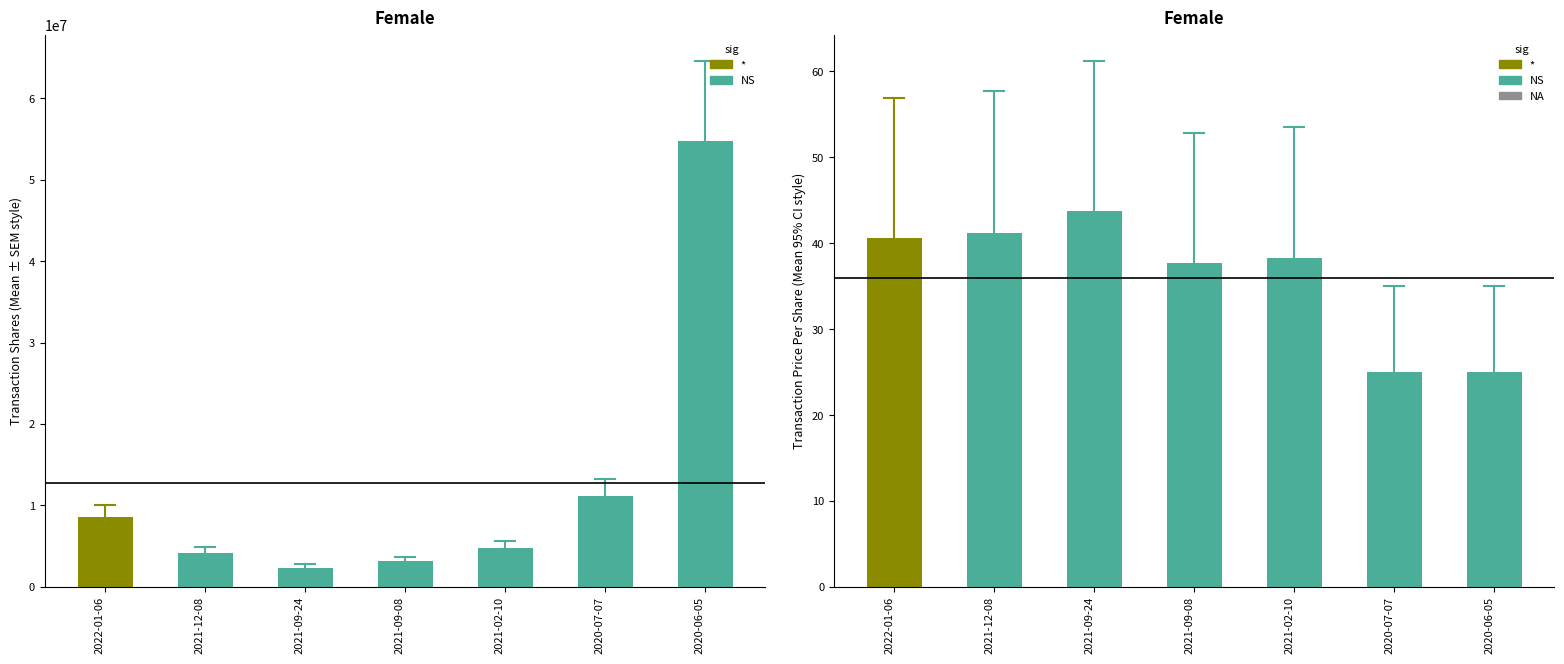

At which label does transactionPricePerShare first exceed 38?

2022-01-06